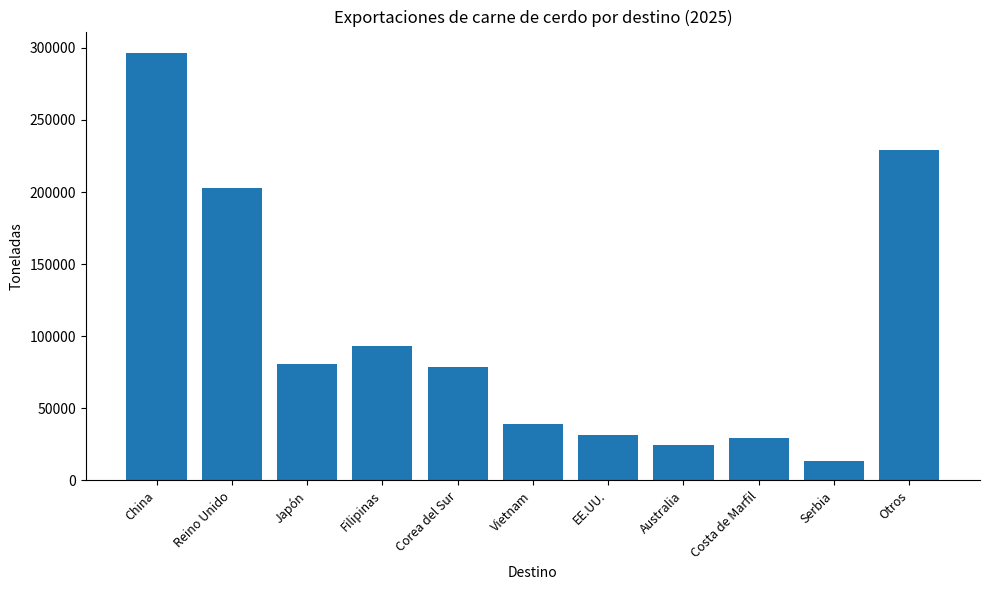

How many bars are there in total?

11